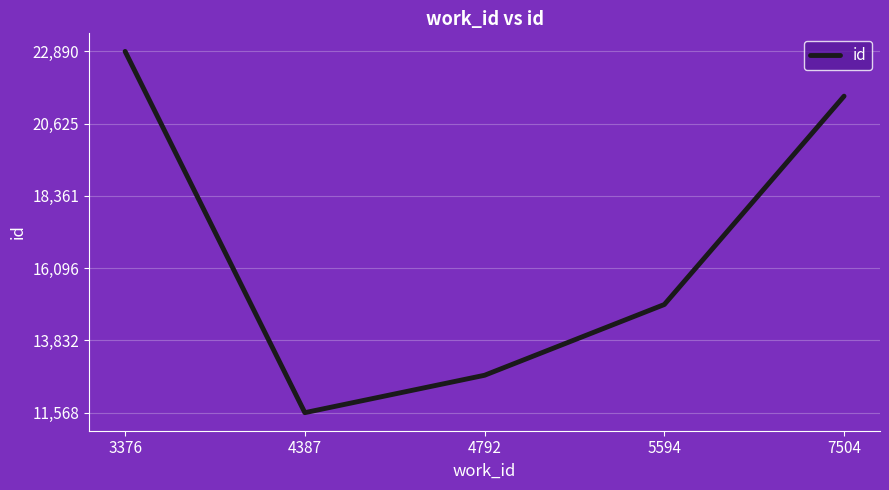

Read the value at 7504.

21487